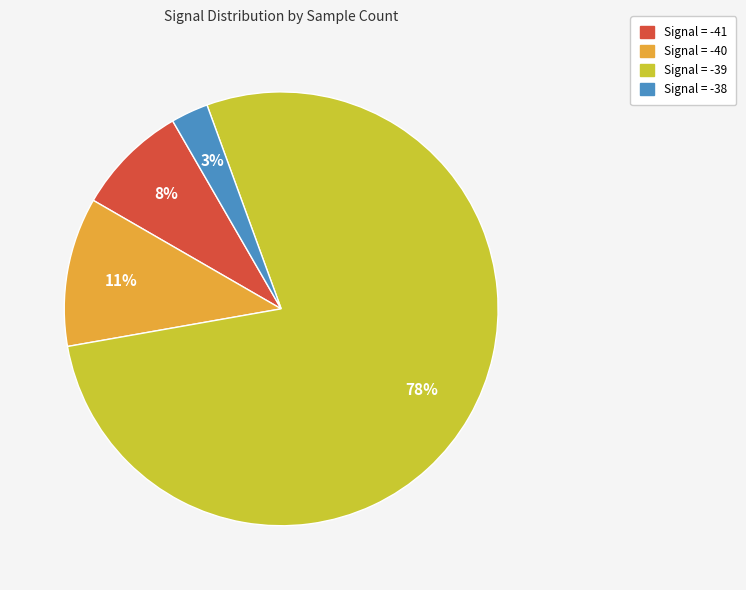

To the nearest percent, what is the average slice percentage?

25%